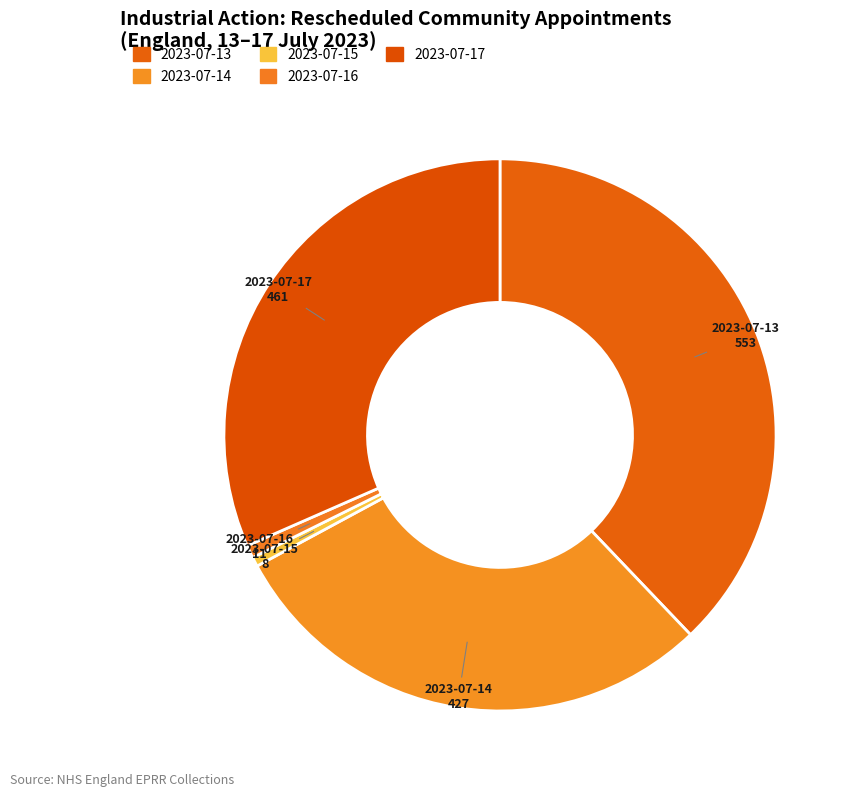

Count the number of slices in the pie.

5